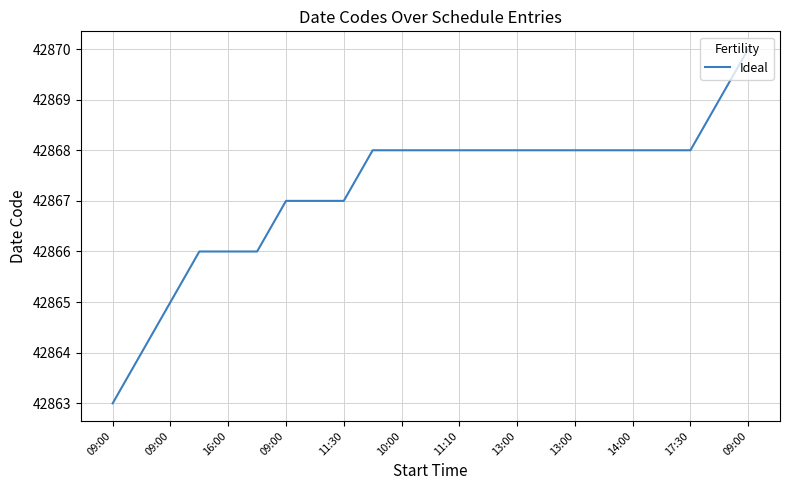

What is the maximum value shown in the chart?

42870